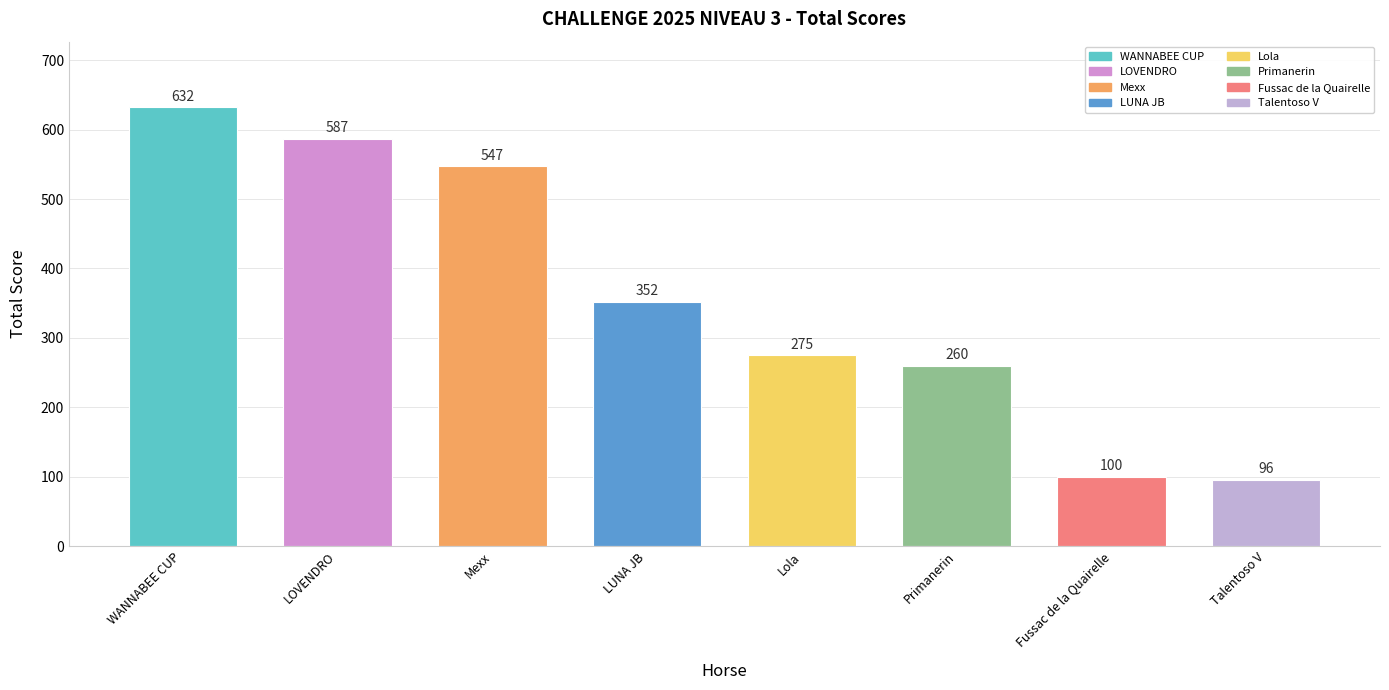

Rank the categories by value from lowest to highest.

Talentoso V, Fussac de la Quairelle, Primanerin, Lola, LUNA JB, Mexx, LOVENDRO, WANNABEE CUP